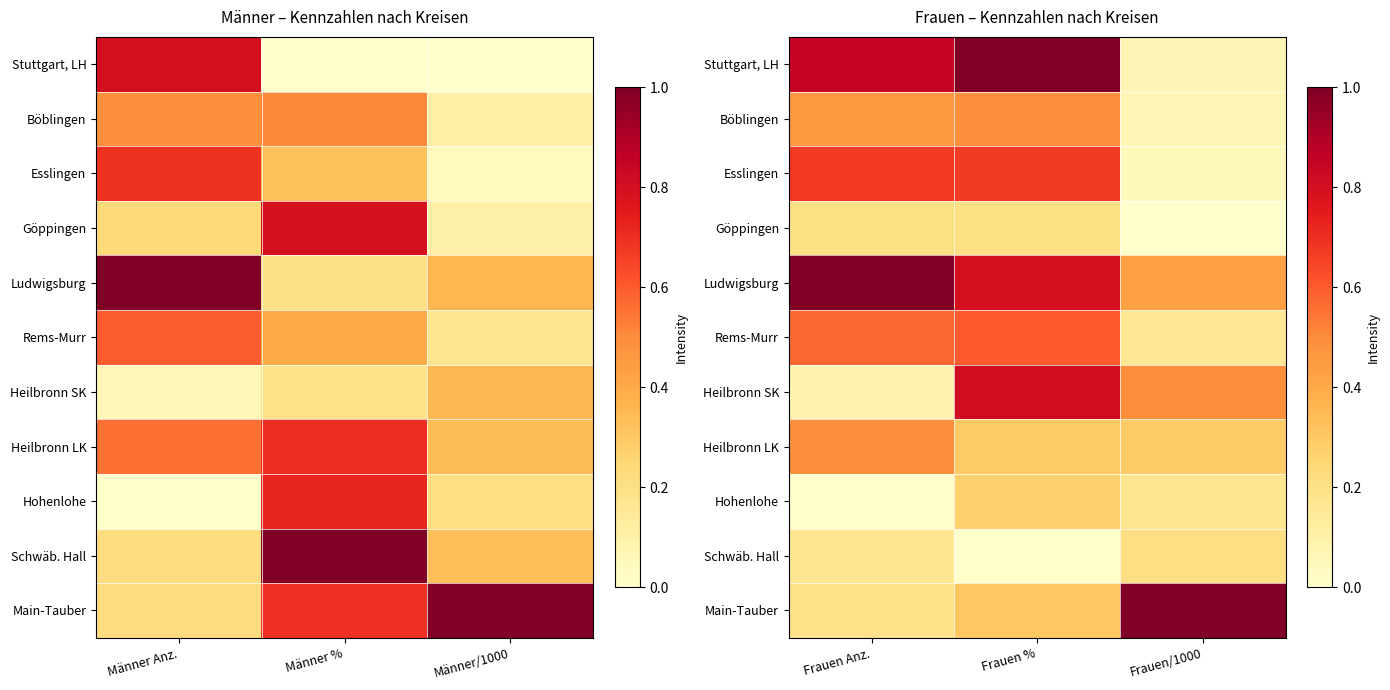

What is the sum of the Ludwigsburg values at Frauen/1000 and Frauen Anz.?

1.4